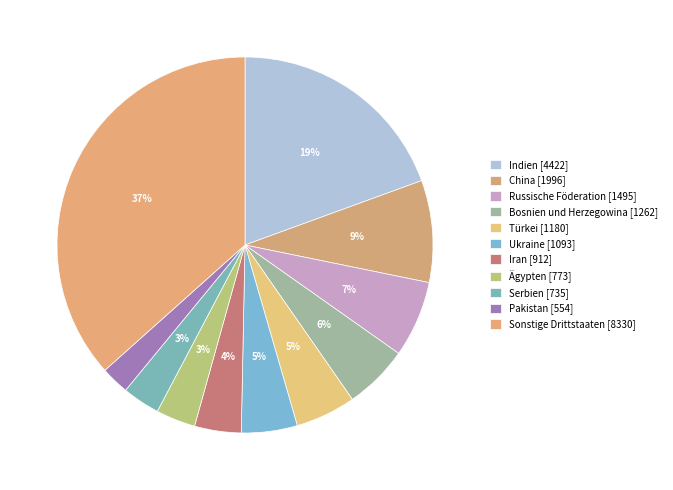

Rank the categories by value from lowest to highest.

Pakistan, Serbien, Ägypten, Iran, Ukraine, Türkei, Bosnien und Herzegowina, Russische Föderation, China, Indien, Sonstige Drittstaaten